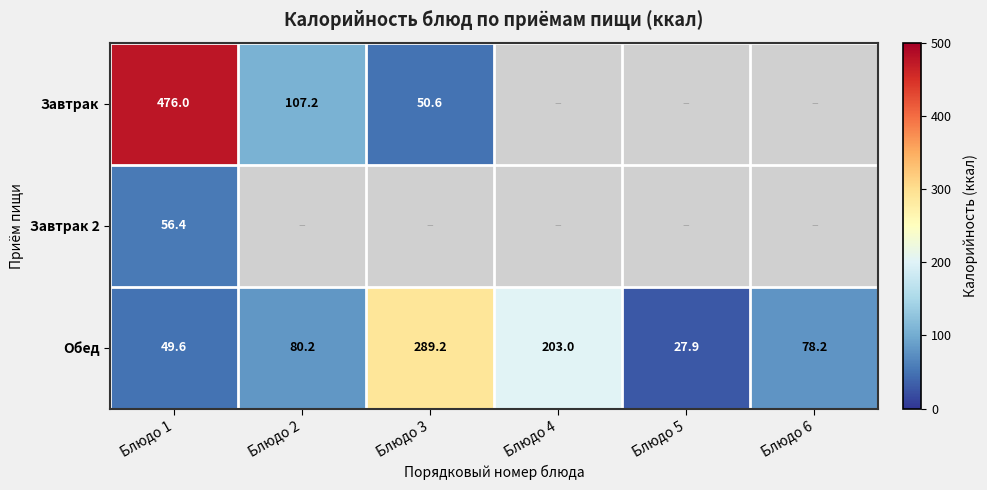

What is the sum of the Обед values at Блюдо 2 and Блюдо 3?

369.4